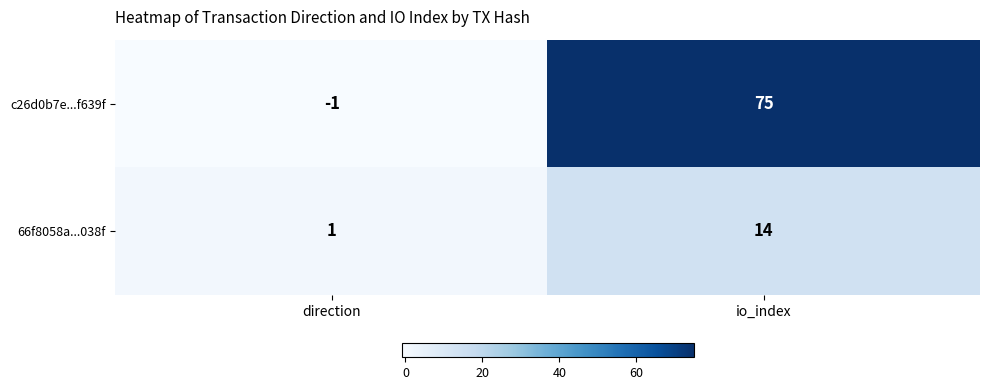

How many categories are shown in the chart?

2